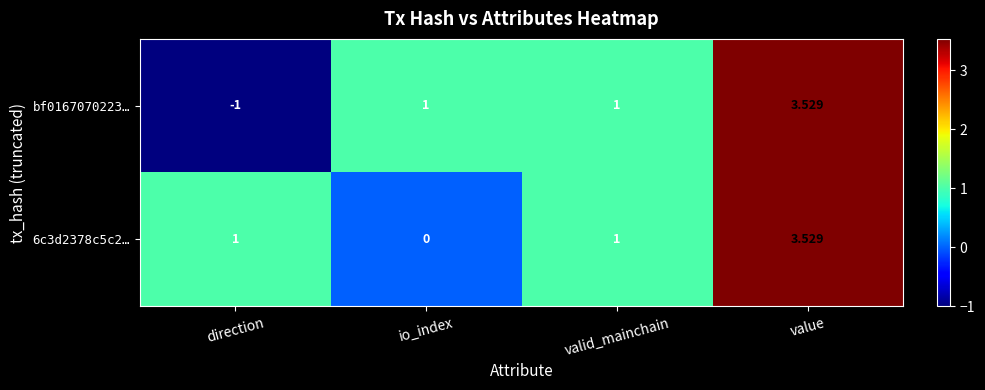

List the series in order of their overall mean, highest first.

6c3d2378c5c2…, bf0167070223…